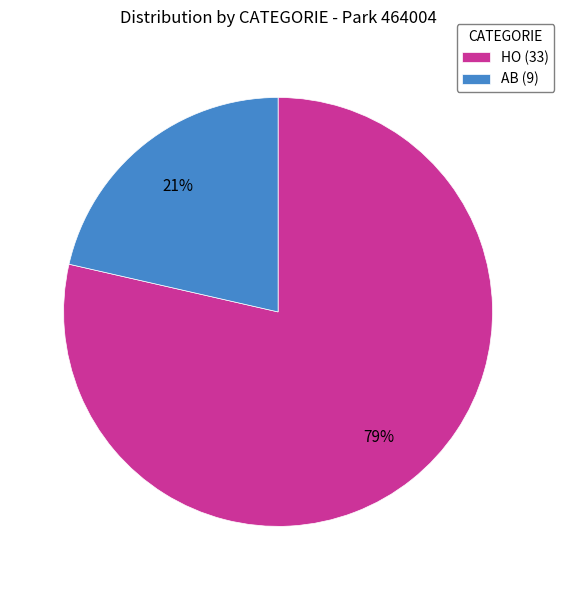

Is it true that AB is 21% of the pie?

True